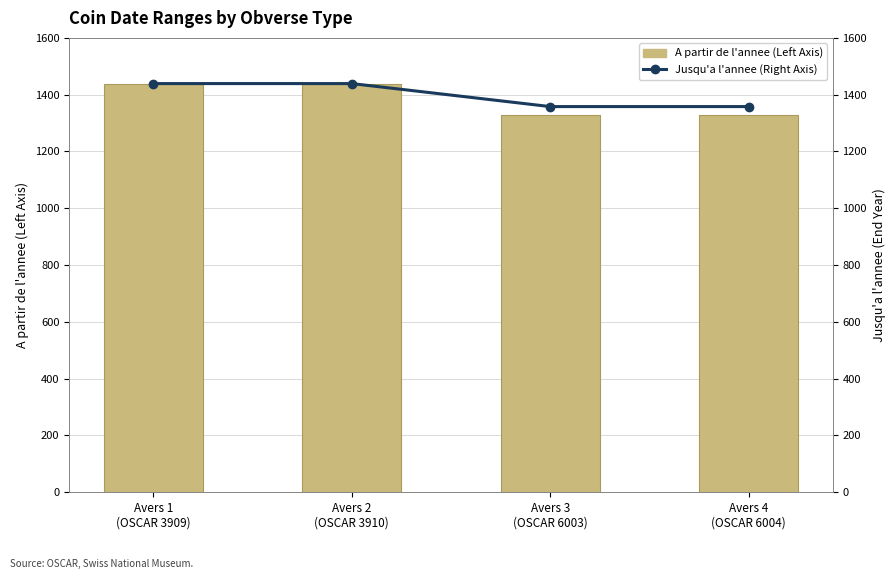

Which series changed the most between Avers 2
(OSCAR 3910) and Avers 4
(OSCAR 6004)?

A partir de l'annee (Left Axis)